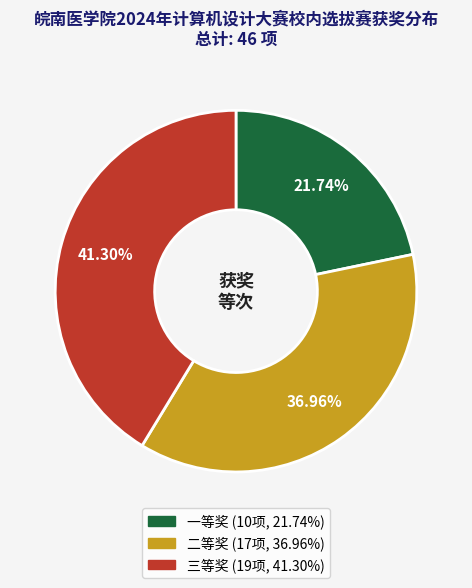

Is the sum of 三等奖 and 二等奖 greater than half?

Yes